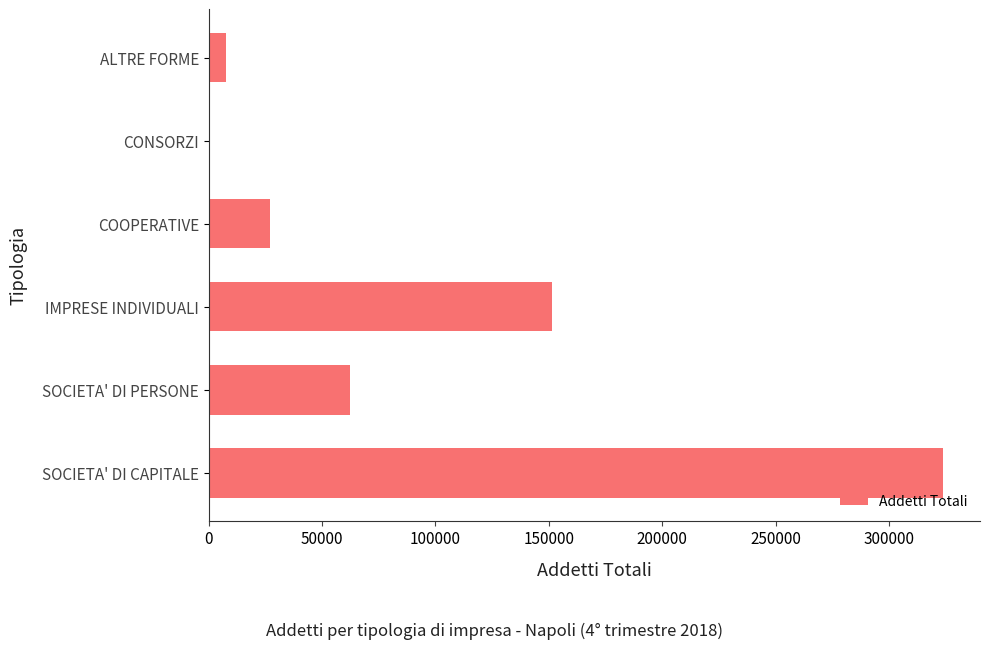

The value at COOPERATIVE is 26946. True or false?

True